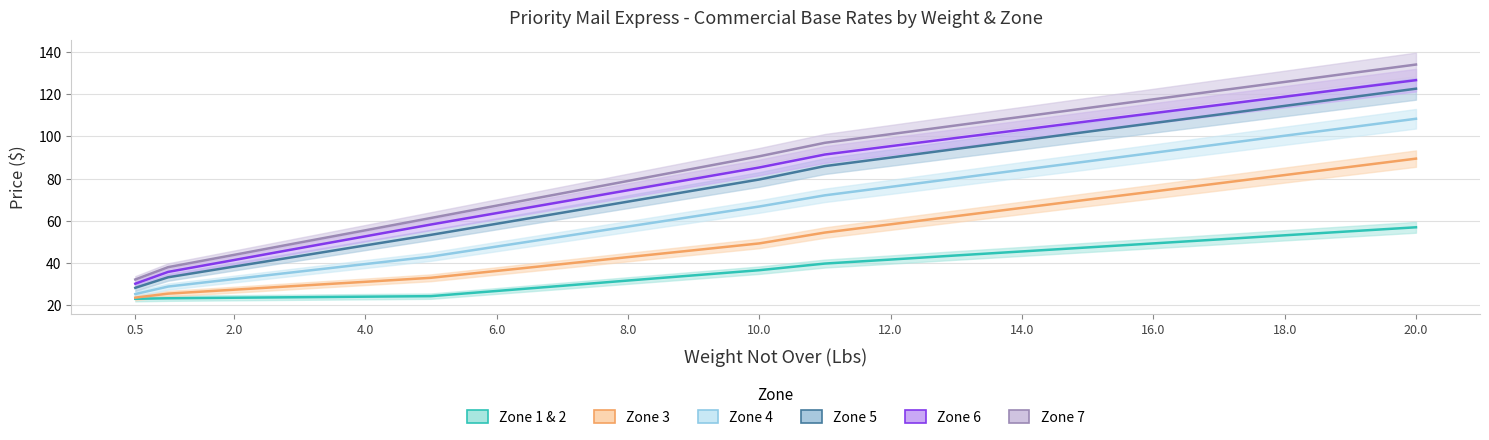

Reading left to right, what are all the values shown in this chart?

Zone 1 & 2: 23.0	23.2	23.5	23.8	24.0	24.2	26.7	29.1	31.6	34.1	36.5	39.7	41.6	43.5	45.5	47.4	49.2	51.1	53.1	55.0	56.9
Zone 3: 23.6	25.4	27.3	29.2	31.1	33.0	36.2	39.5	42.8	46.0	49.2	54.4	58.3	62.2	66.1	70.0	73.8	77.8	81.7	85.5	89.5
Zone 4: 25.2	28.8	32.4	35.9	39.5	43.0	47.8	52.5	57.2	62.0	66.8	72.0	76.0	80.1	84.2	88.2	92.2	96.2	100.3	104.3	108.3
Zone 5: 28.2	33.2	38.2	43.2	48.3	53.3	58.5	63.8	69.0	74.3	79.5	85.9	90.0	94.0	98.1	102.2	106.3	110.3	114.5	118.5	122.6
Zone 6: 30.1	35.8	41.4	47.0	52.6	58.2	63.6	69.0	74.5	79.8	85.2	91.4	95.3	99.2	103.2	107.1	111.0	114.9	118.8	122.8	126.7
Zone 7: 32.1	38.0	43.8	49.6	55.5	61.3	67.2	73.0	78.8	84.7	90.5	97.0	101.0	105.2	109.3	113.5	117.5	121.7	125.8	129.9	134.1